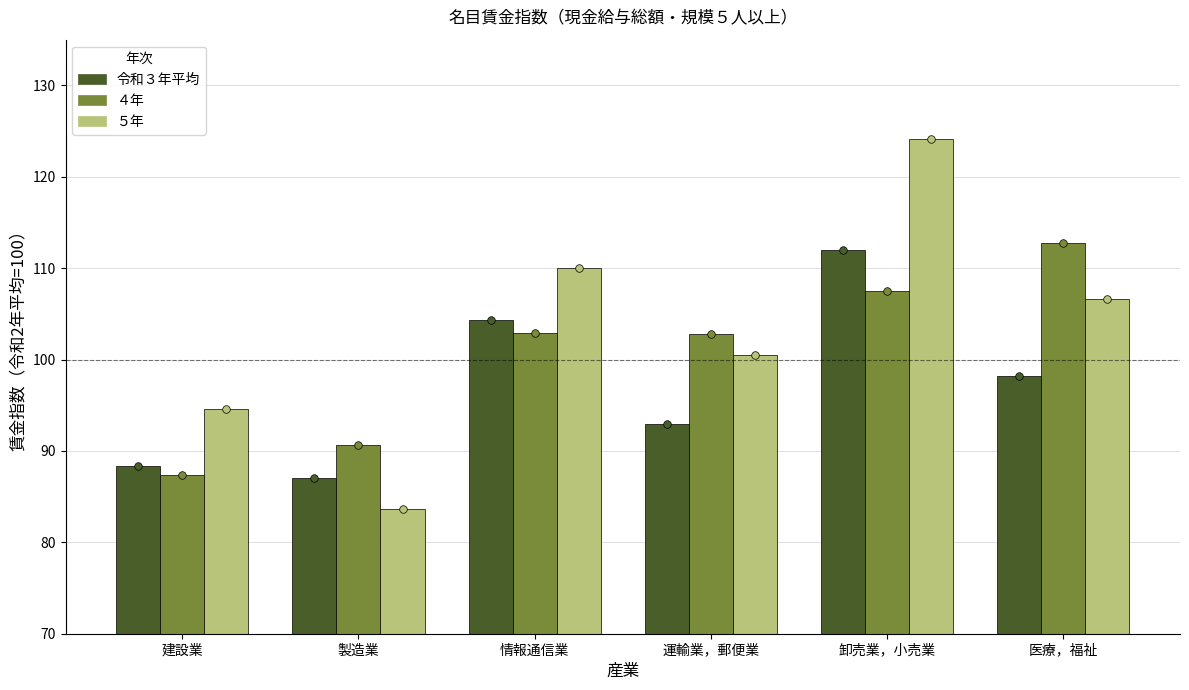

Which series contains the lowest Y value?

５年